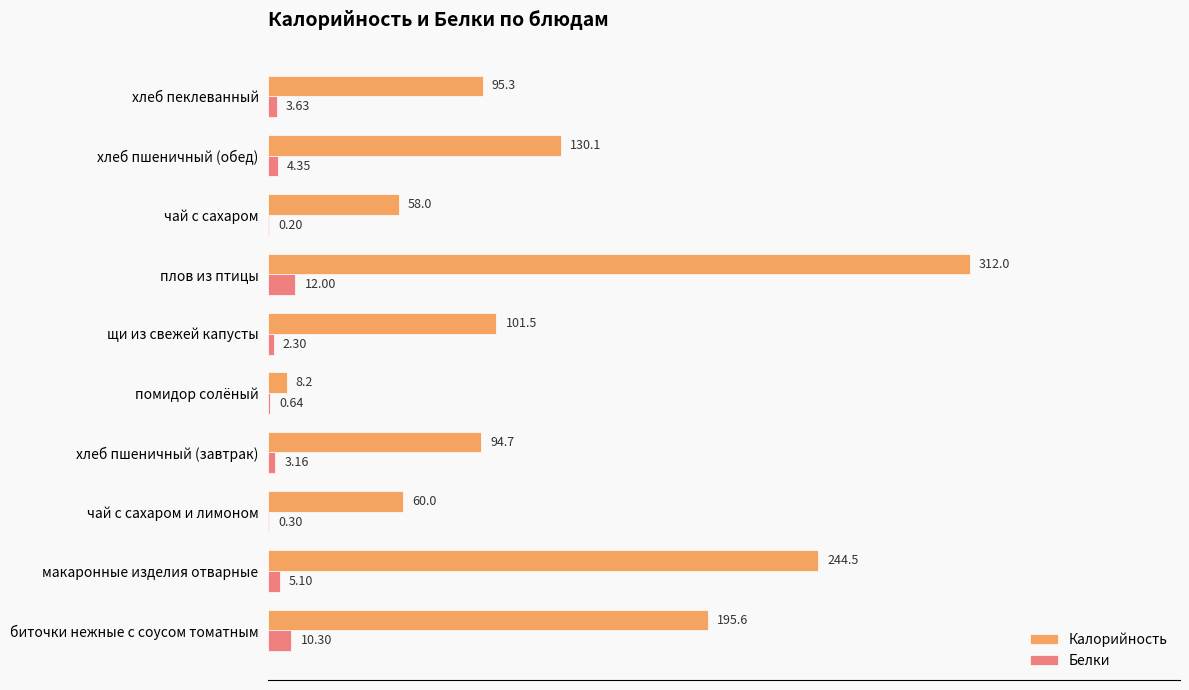

Which series has the largest range (max minus min)?

Калорийность